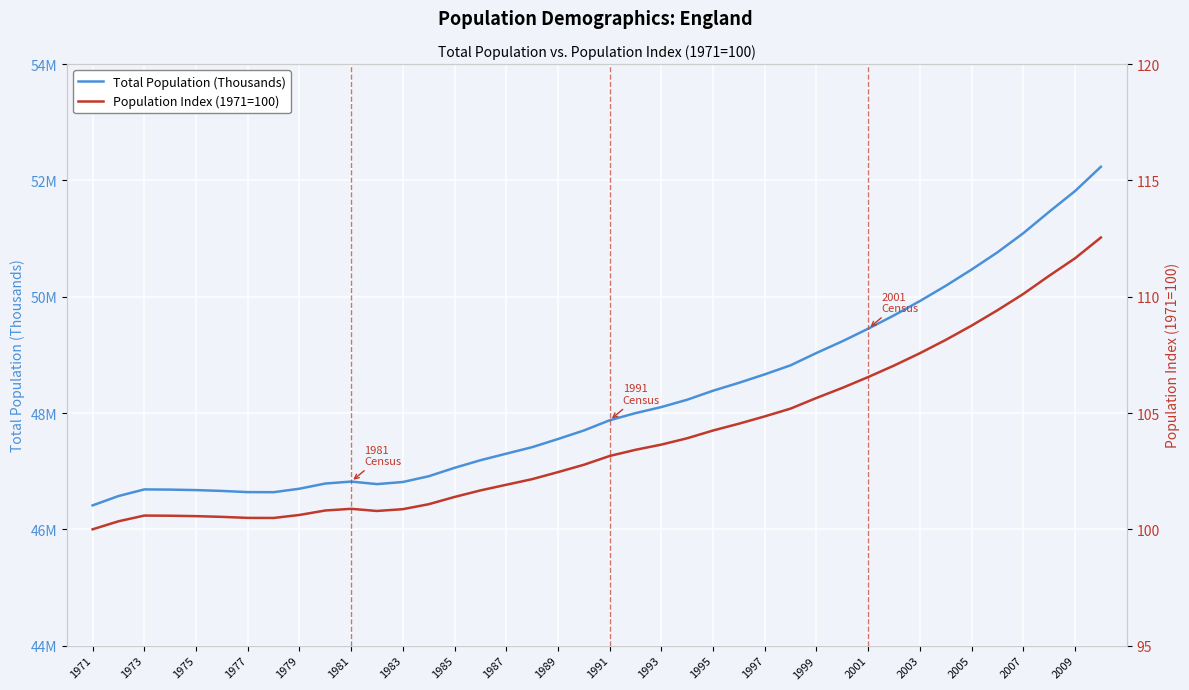

True or false: Total Population (Thousands) and Population Index (1971=100) cross at least once.

False